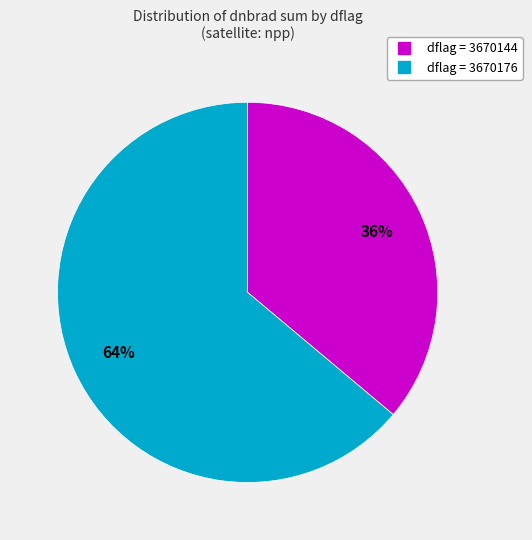

Does any single category account for the majority?

Yes